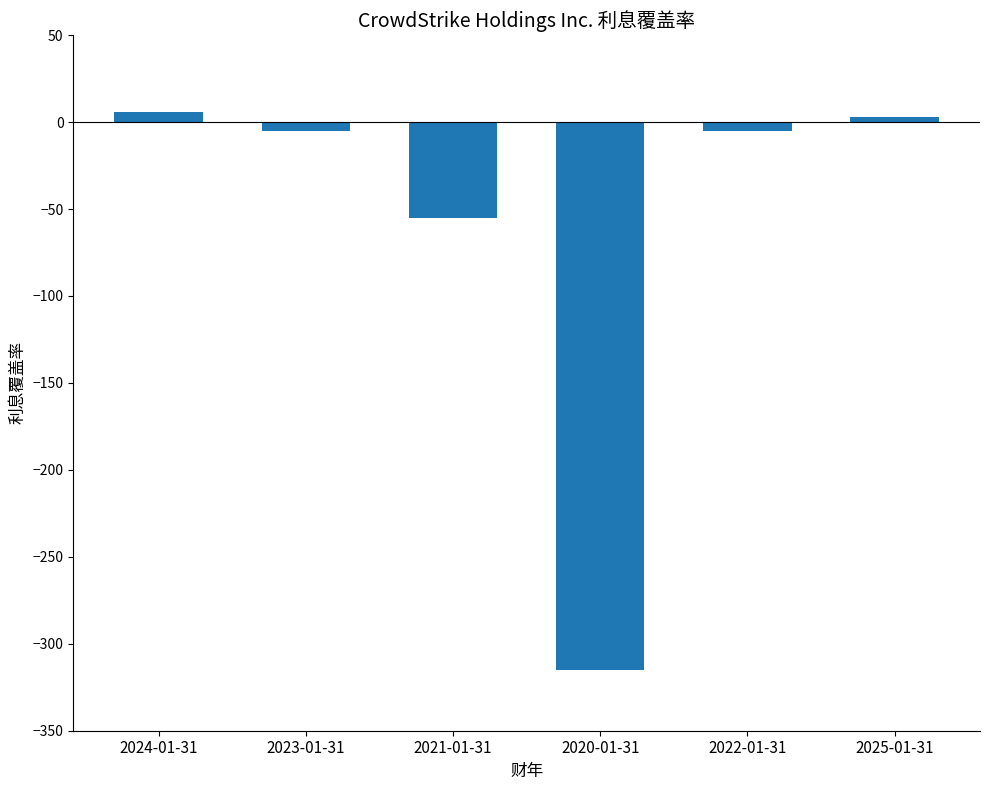

What value does the data have at 2023-01-31?

-5.3